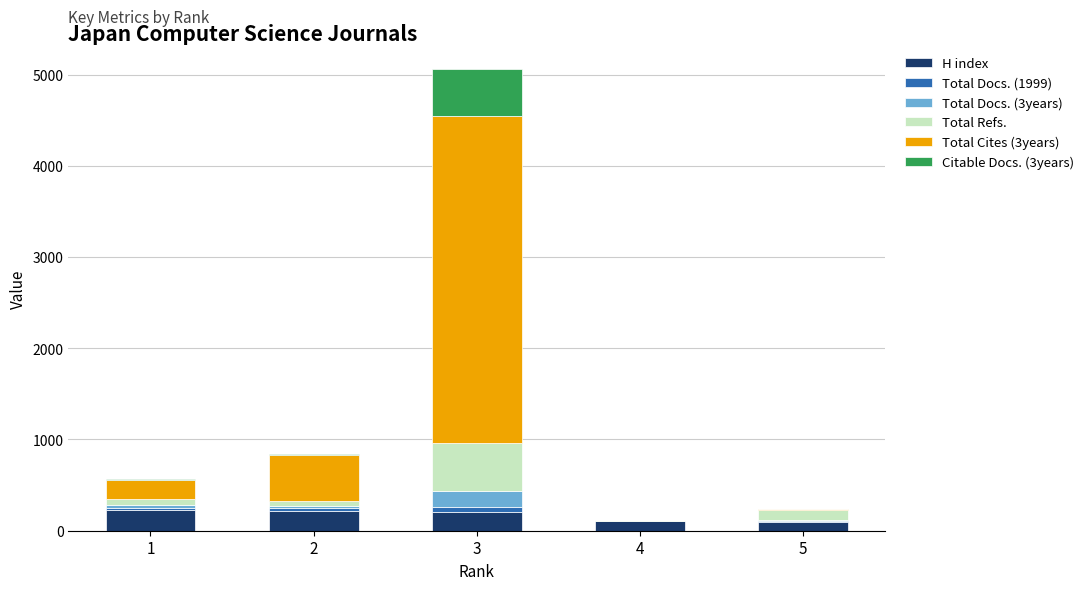

At which category is the sum across all series the highest?

3